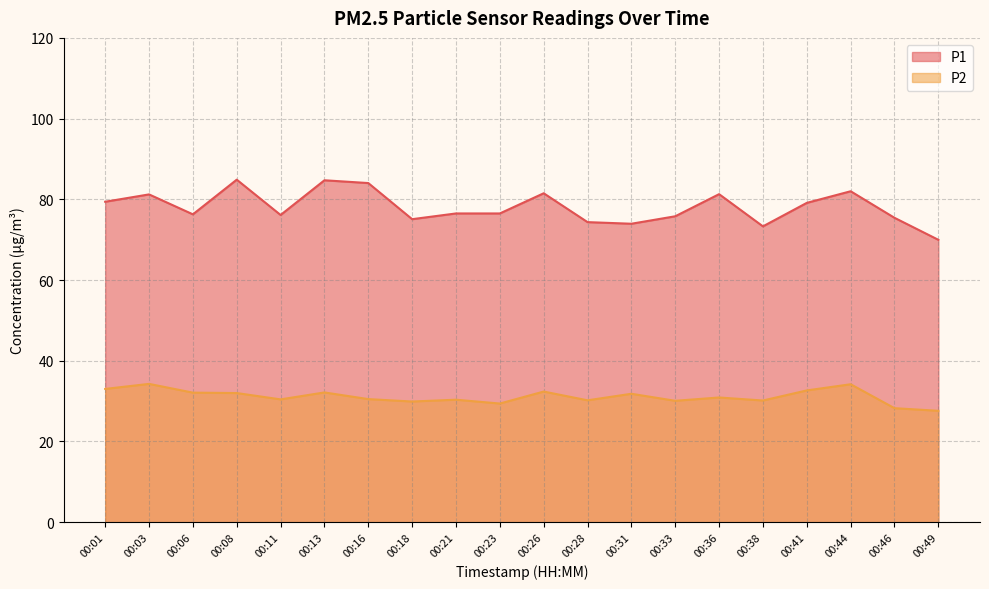

At which category does the chart reach its minimum across all series?

00:49